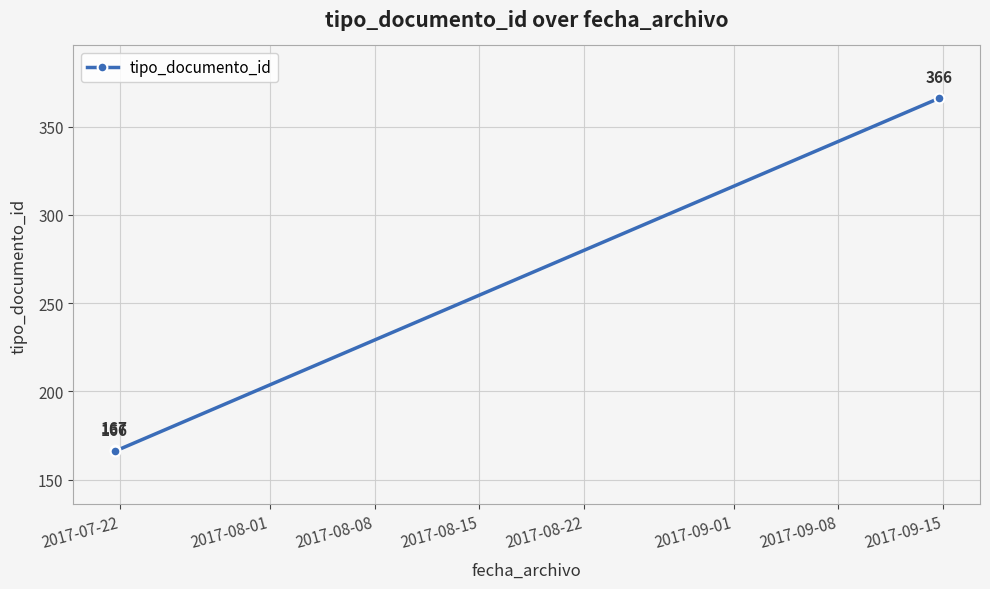

What is the smallest value displayed?

166